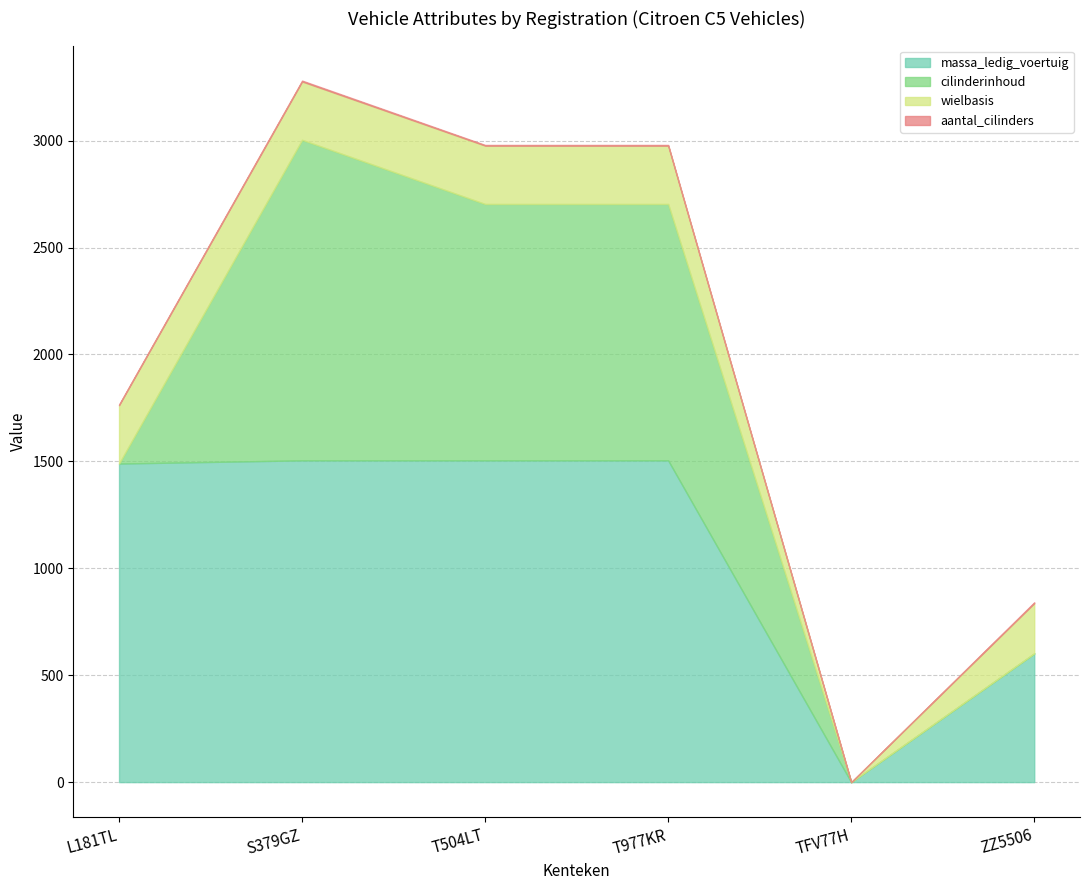

Which series changed the most between S379GZ and T977KR?

cilinderinhoud